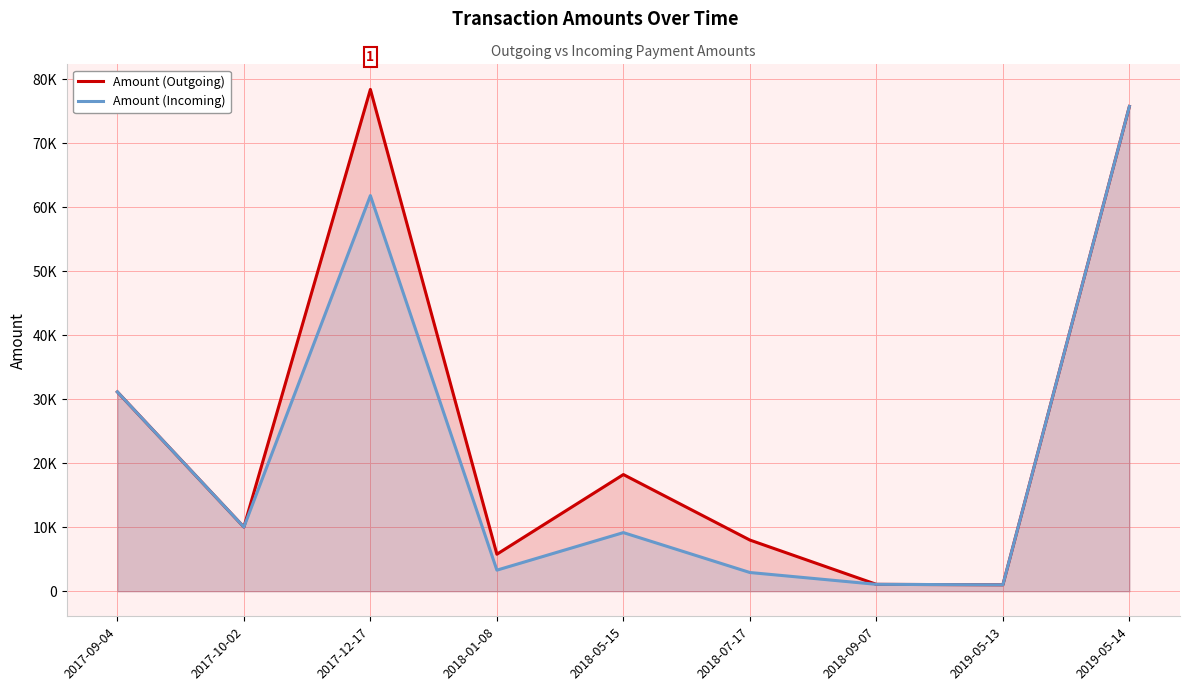

The value of Amount (Outgoing) at 2017-09-04 is 15855. True or false?

False